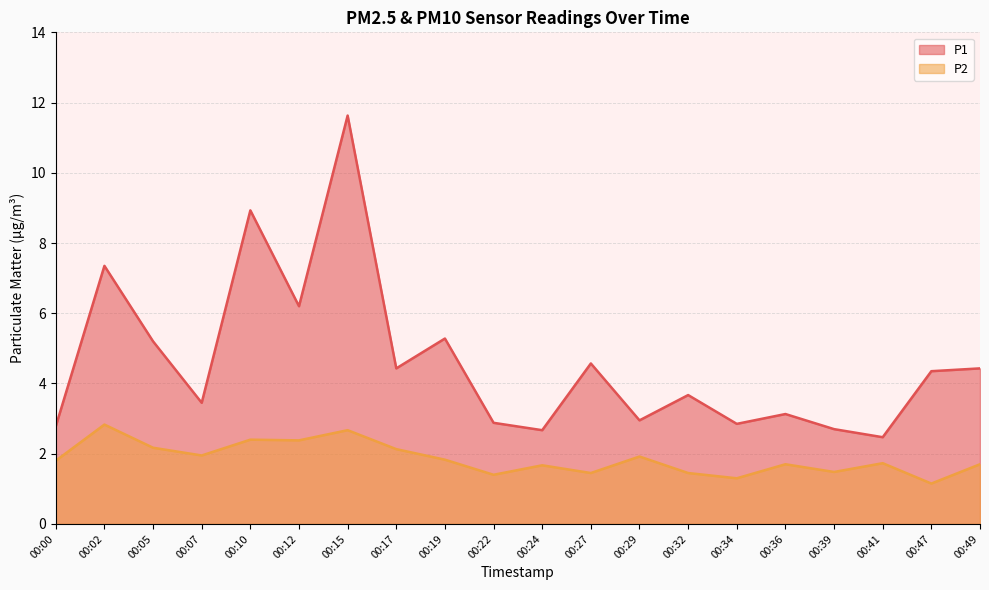

Read the P2 value at 00:29.

1.9